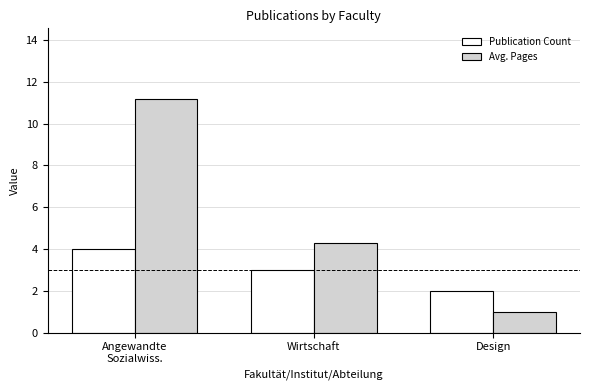

How many bars are there in each group?

2